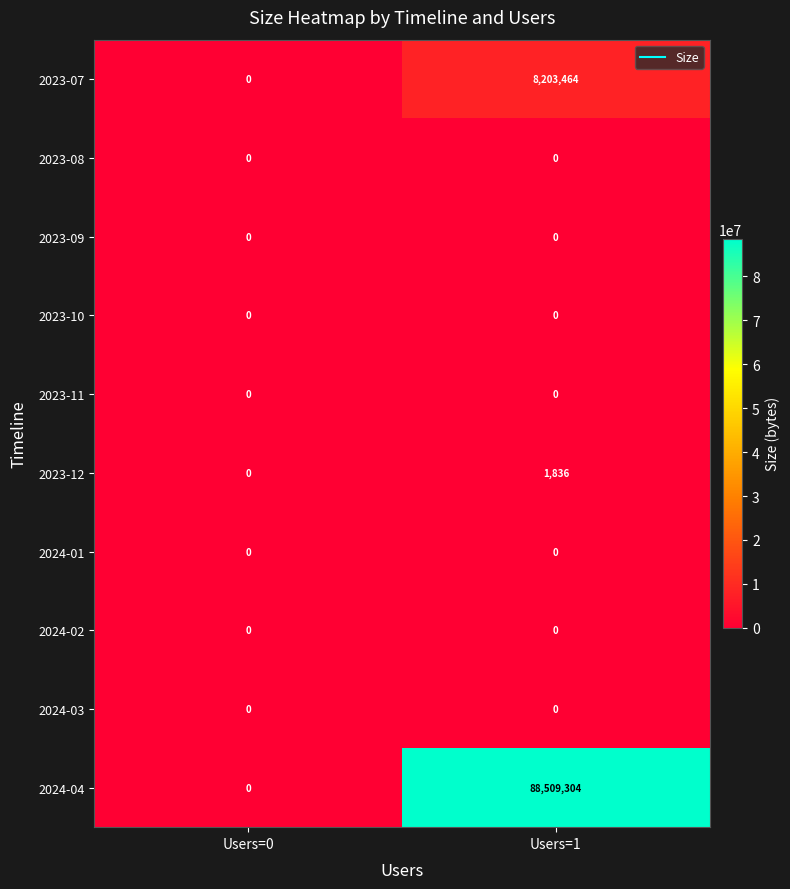

Which series has the largest range (max minus min)?

2024-04